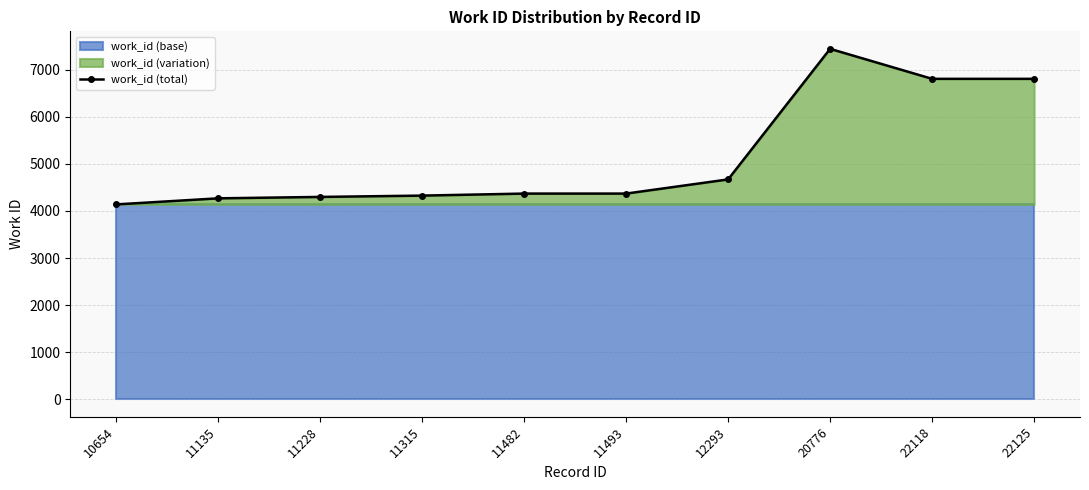

Rank the categories by value from lowest to highest.

10654, 11135, 11228, 11315, 11482, 11493, 12293, 22118, 22125, 20776